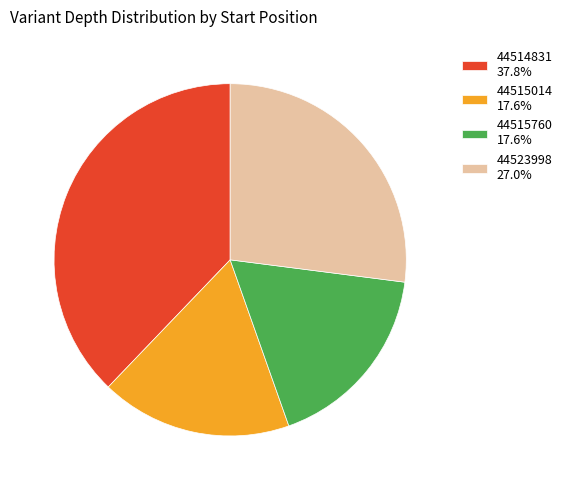

Approximately how many times larger is the value at 44515760 17.6% compared to 44514831 37.8%?

0.5